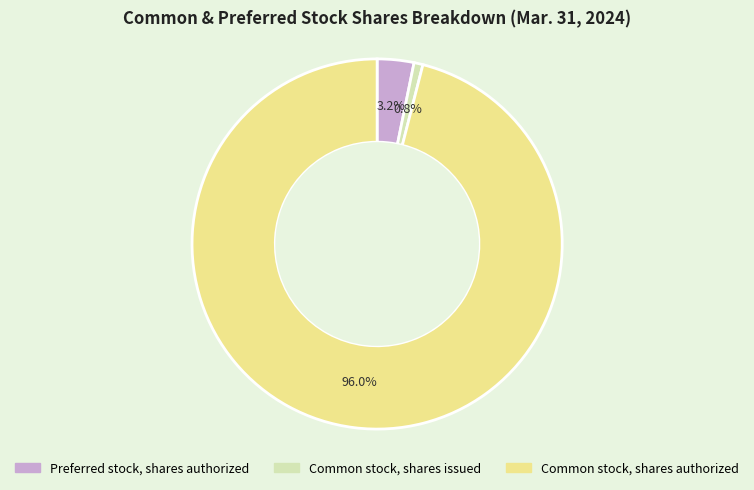

Does Preferred stock, shares authorized represent more than half of the total?

No